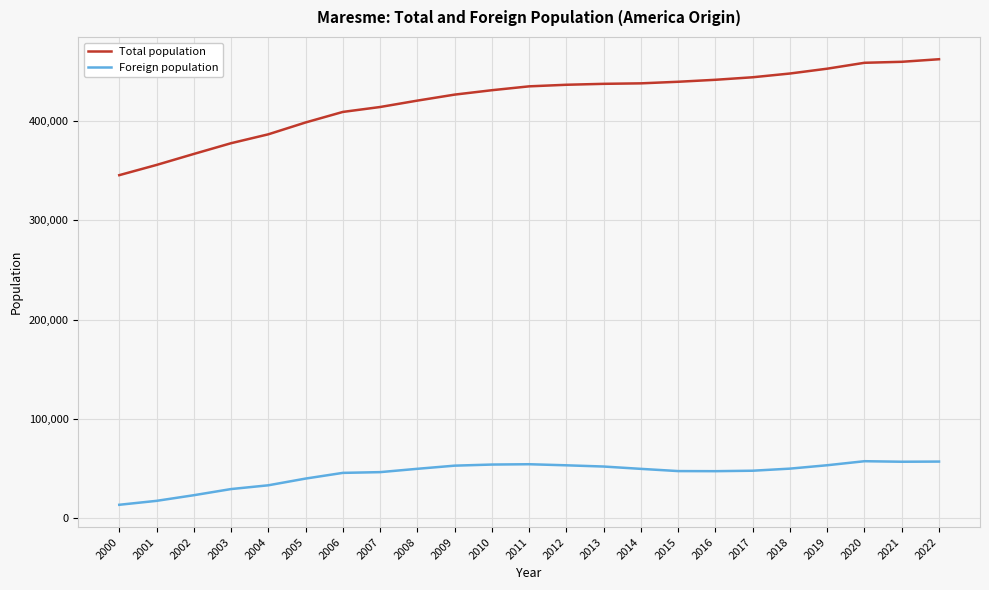

What is the minimum value for Foreign population?

13370